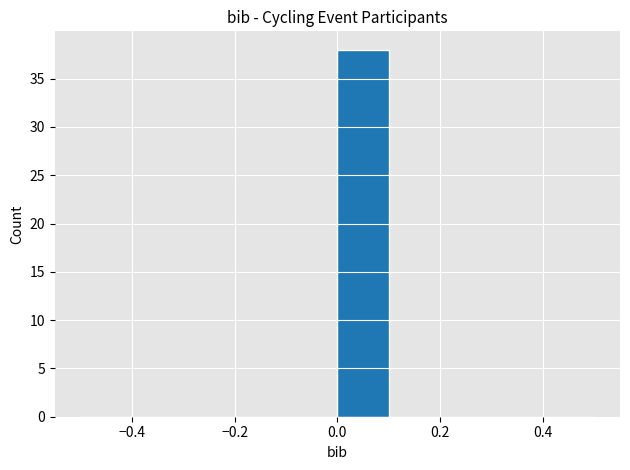

Over which range of the x-axis is the bar tallest?

0.0 to 0.1